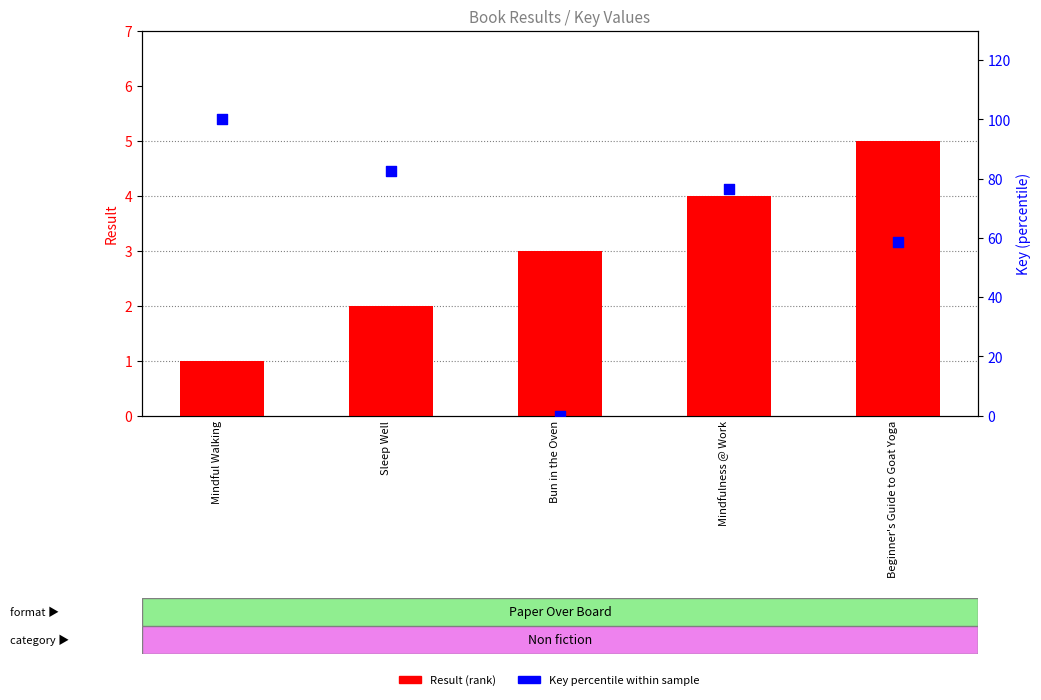

Which series has the largest Y range (max minus min)?

Key (percentile)